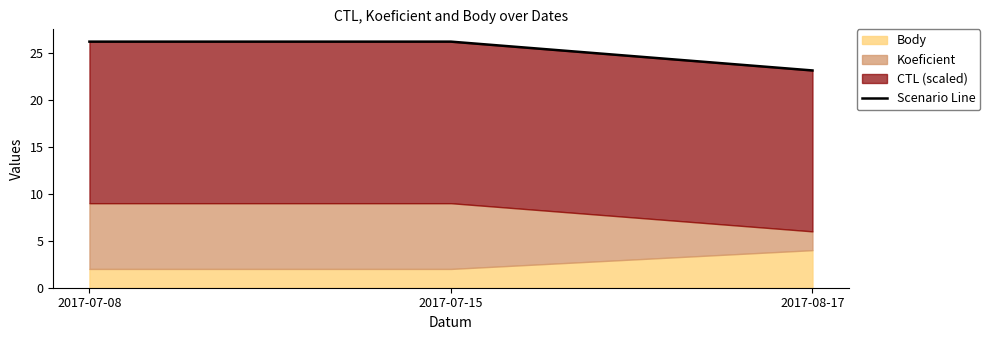

Where does the data first go above 26?

2017-07-08